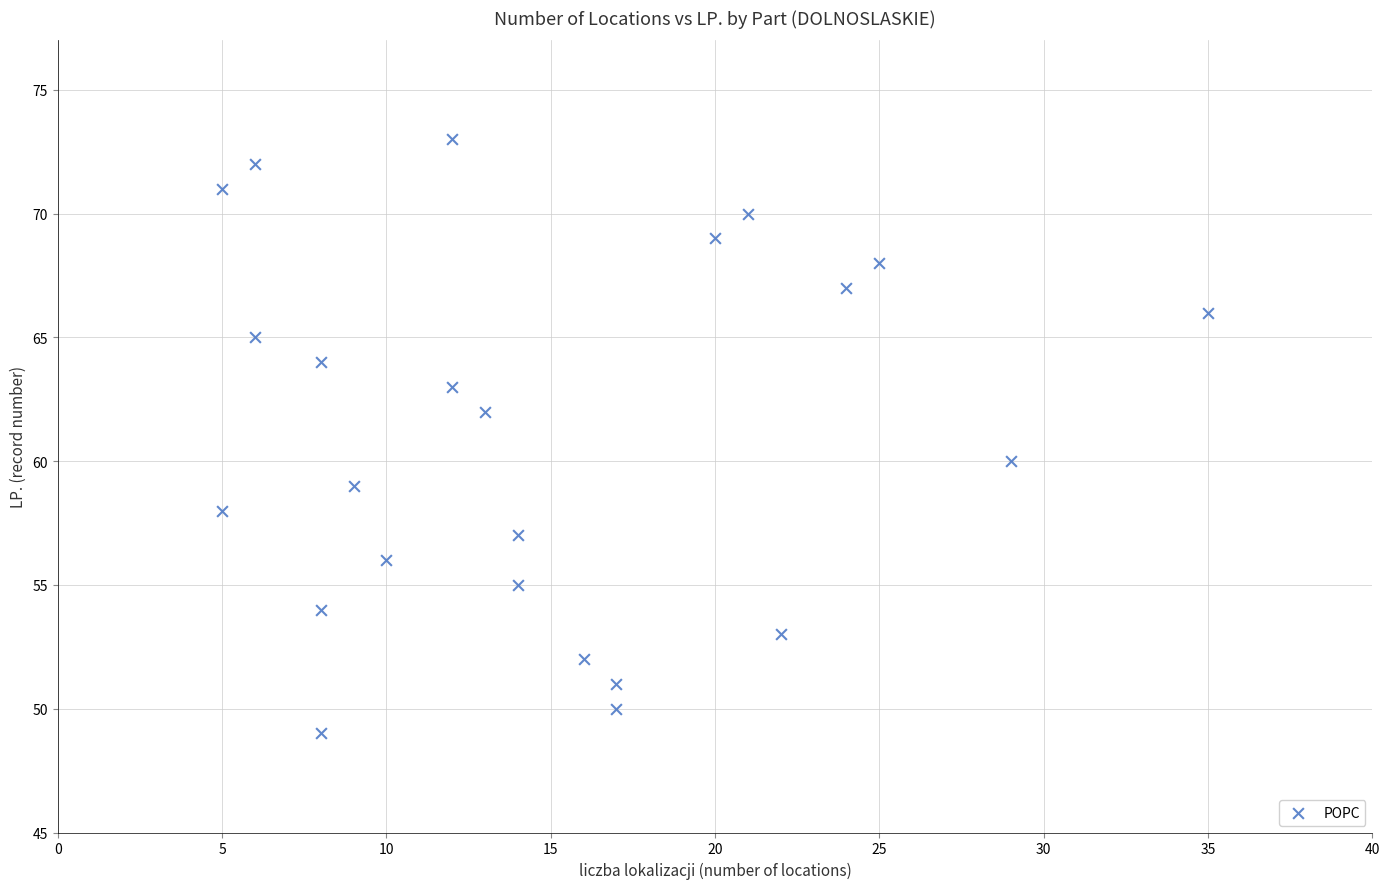

What is the range of X values (max minus min)?

30